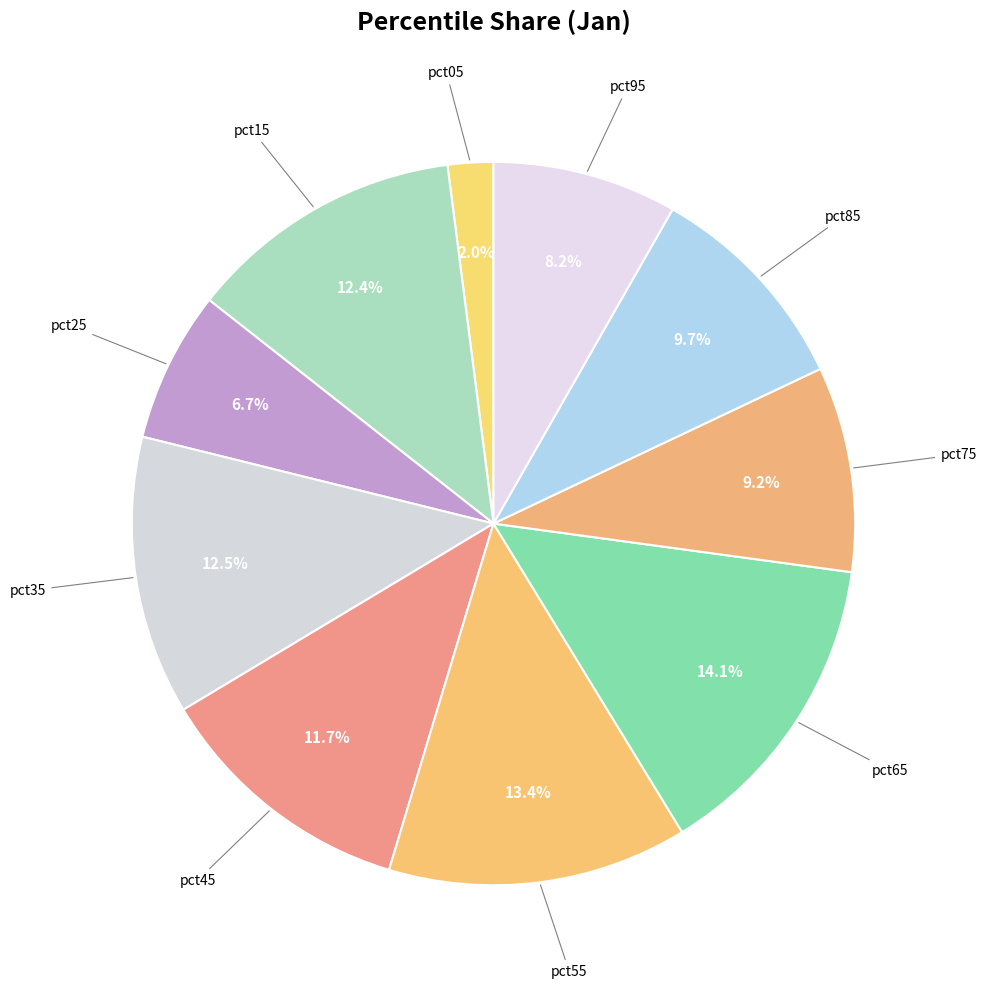

How many segments does this pie chart have?

10